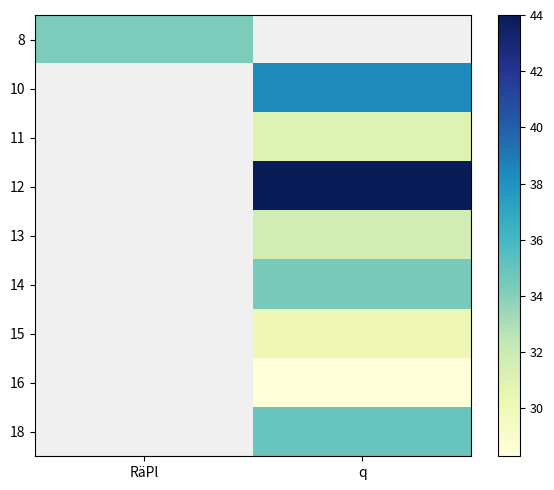

Which label corresponds to the smallest value in the chart?

q